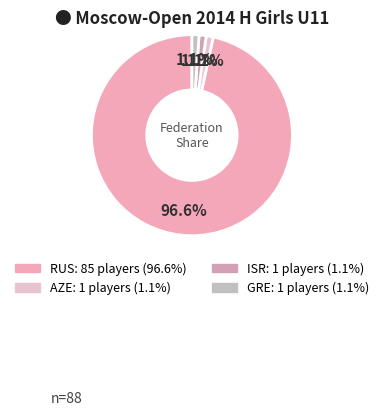

To the nearest percent, what percentage of the pie is GRE?

1%